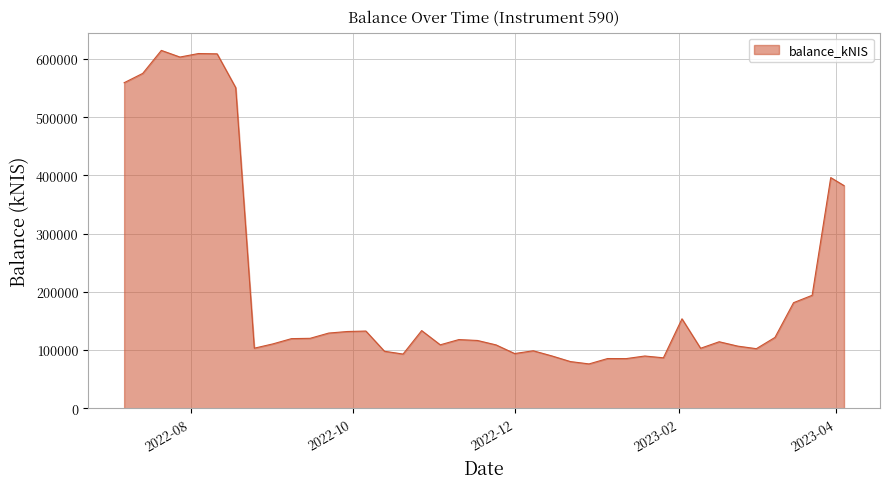

What is the minimum value shown in the chart?

76243.2